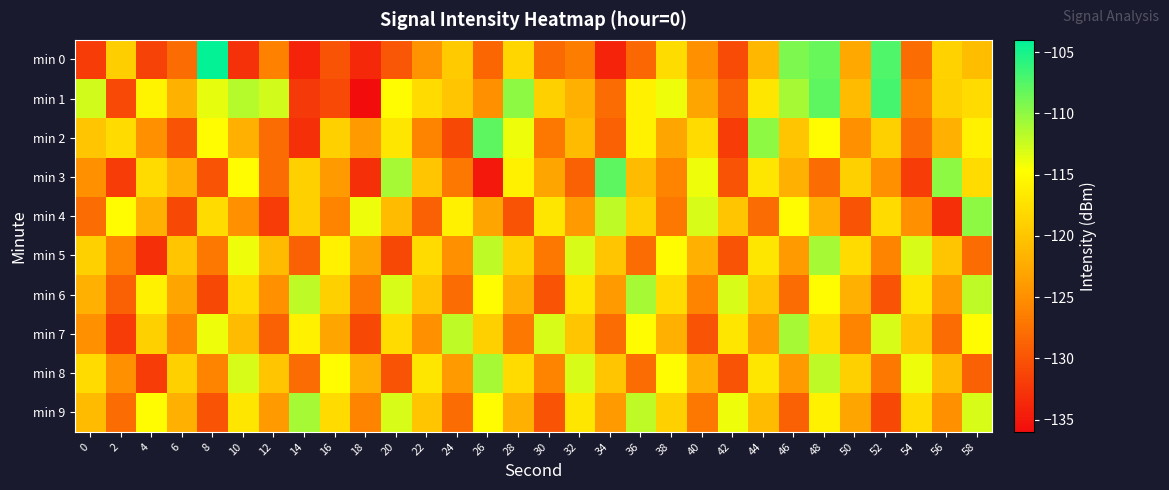

Rank the series by their maximum value, from lowest to highest.

min 5, min 6, min 7, min 8, min 9, min 4, min 2, min 3, min 1, min 0